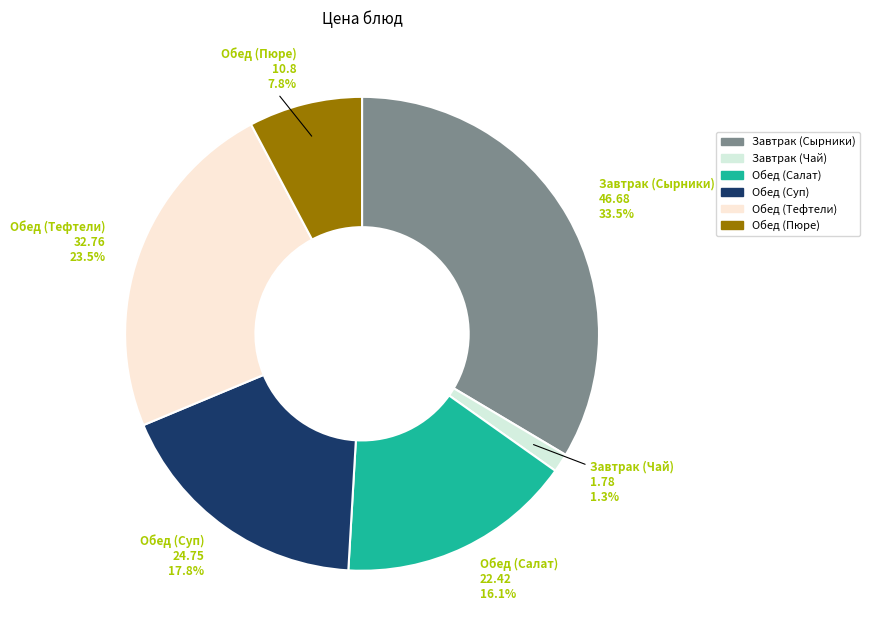

Is it true that Обед (Суп) is 18% of the pie?

True